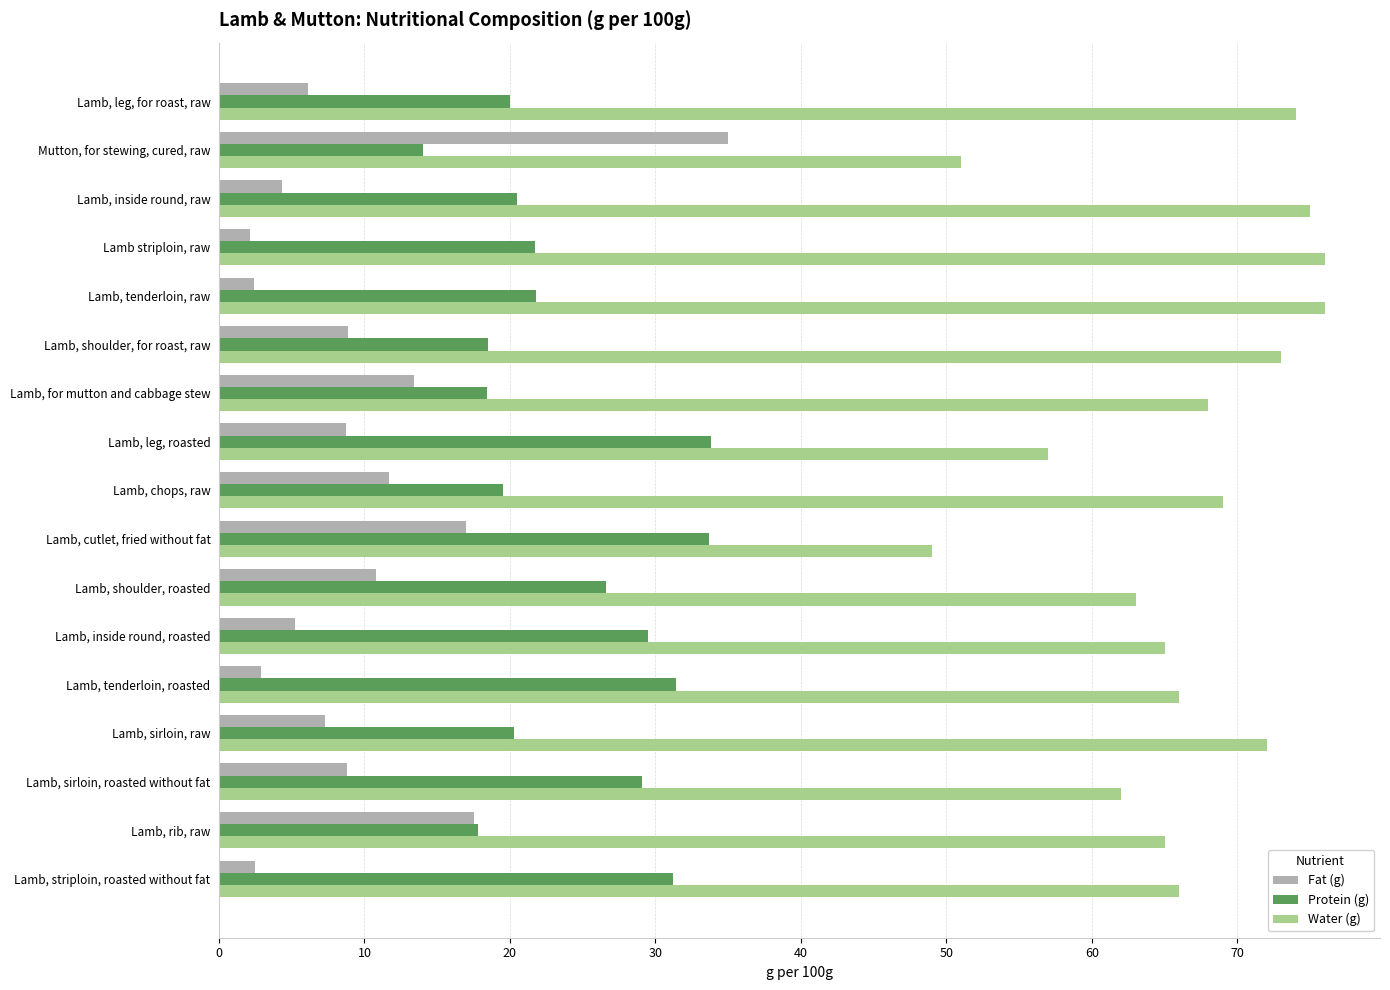

True or false: Water (g) has a value of 91.6 at Mutton, for stewing, cured, raw.

False